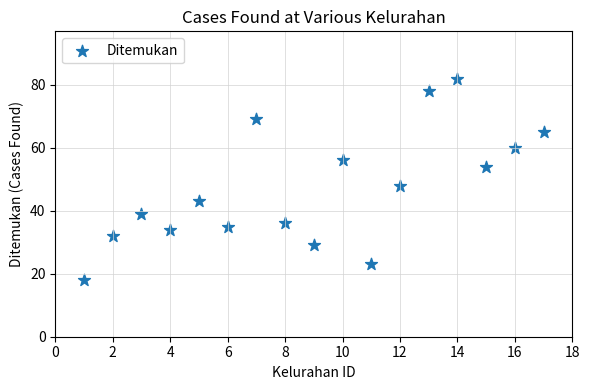

What is the range of X values (max minus min)?

16